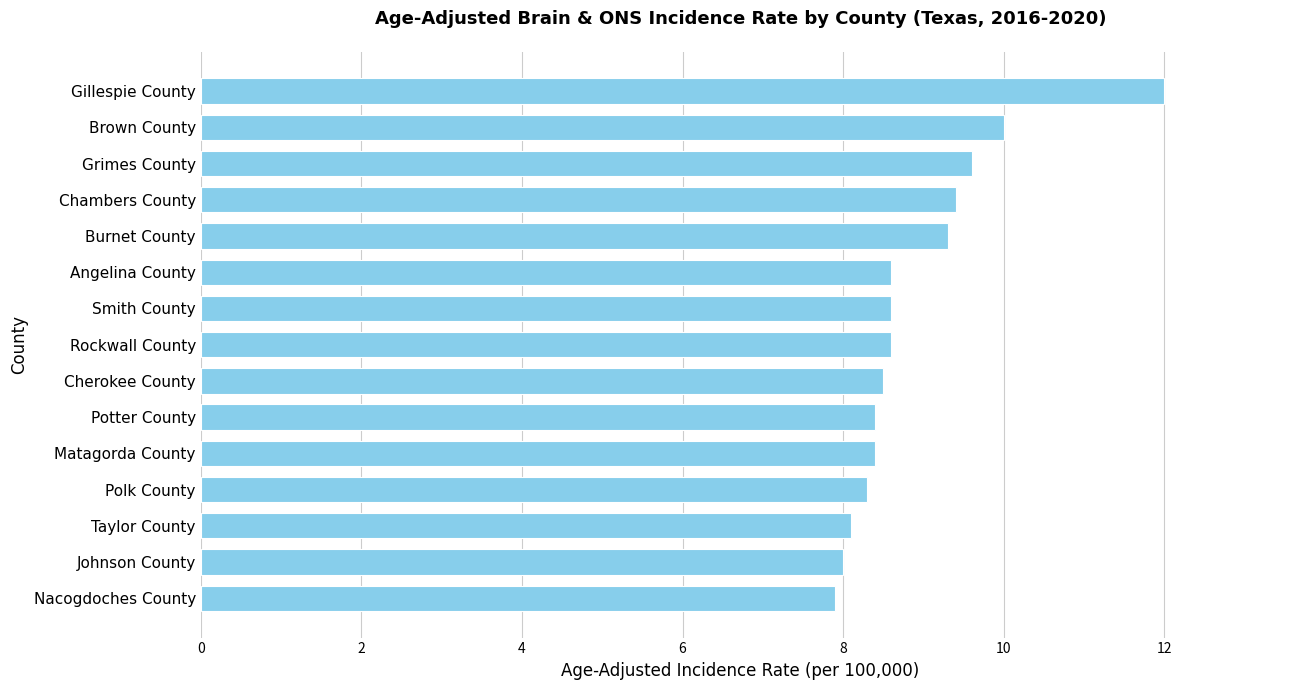

The chart shows a value of 8.1 at Taylor County. True or false?

True